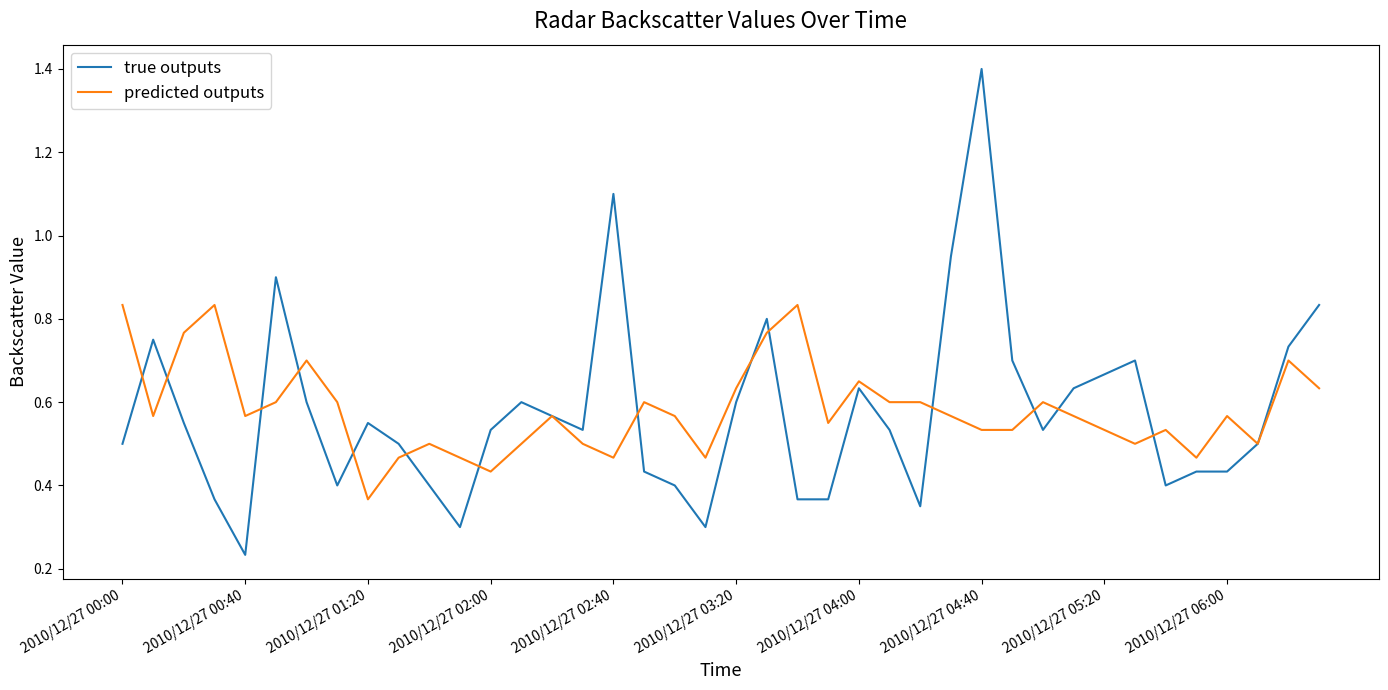

Count the number of data series in this chart.

2